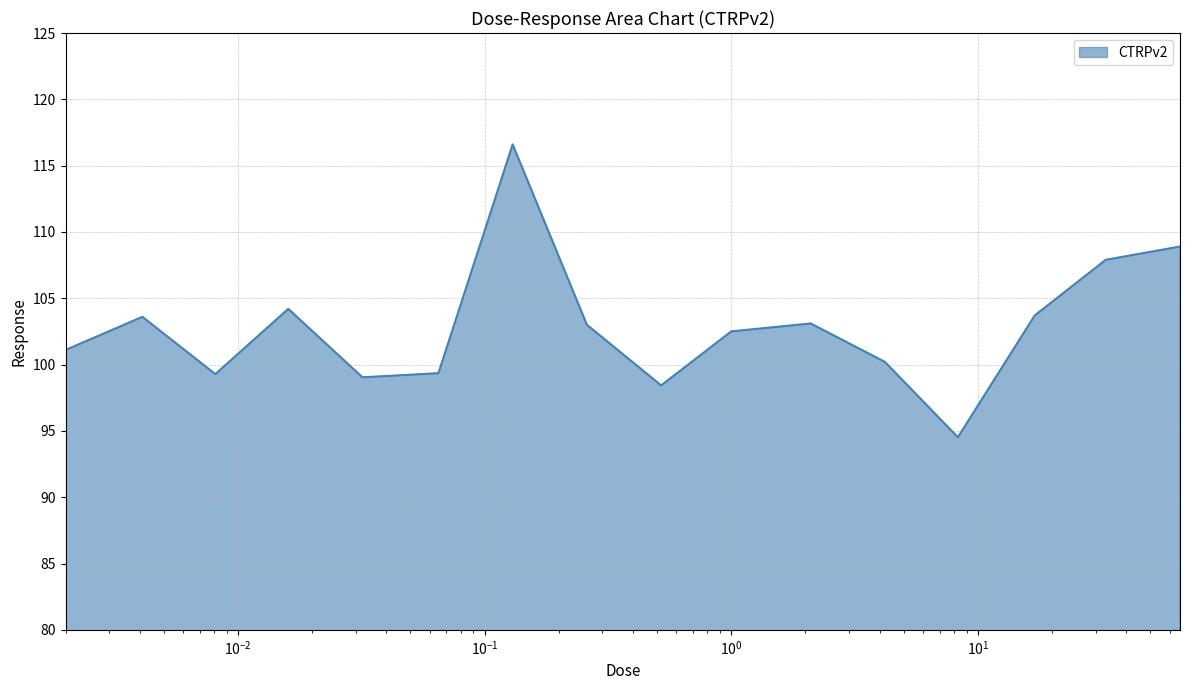

What is the smallest value displayed?

94.5